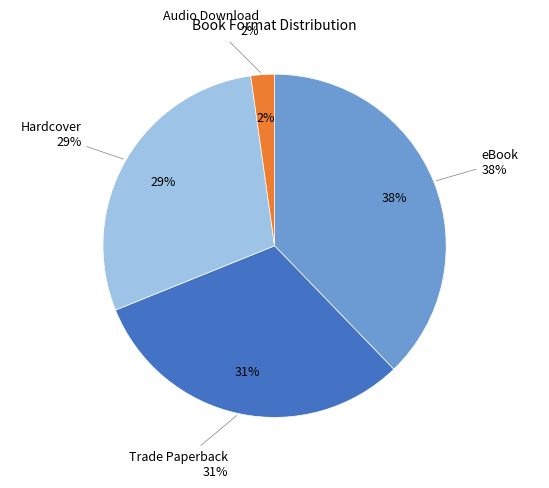

What is the largest slice in the pie chart?

eBook